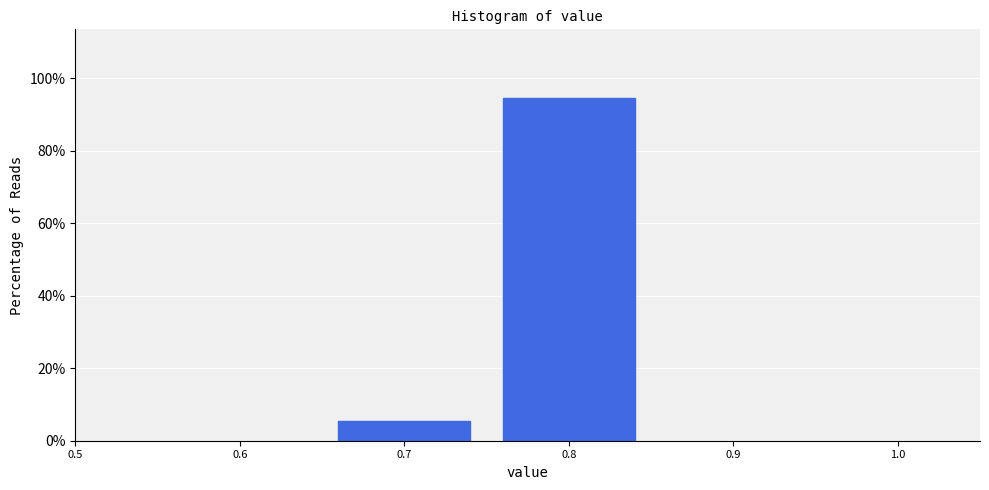

Reading left to right, transcribe this chart: for each bar, give the range it covers on the x-axis and its height. The values are not printed on the chart, so give them approximately, as read against the axis.

0.65 to 0.75: 6
0.75 to 0.85: 94